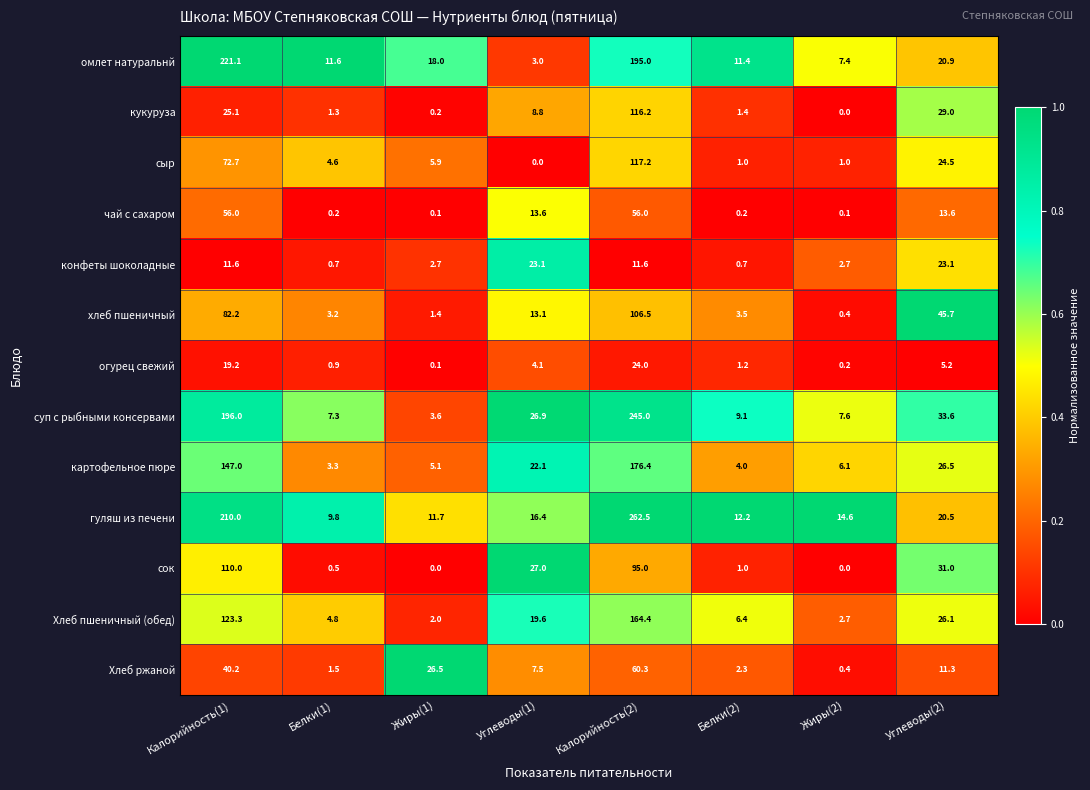

What is the spread (max minus min) of values at Белки(2)?

12.0